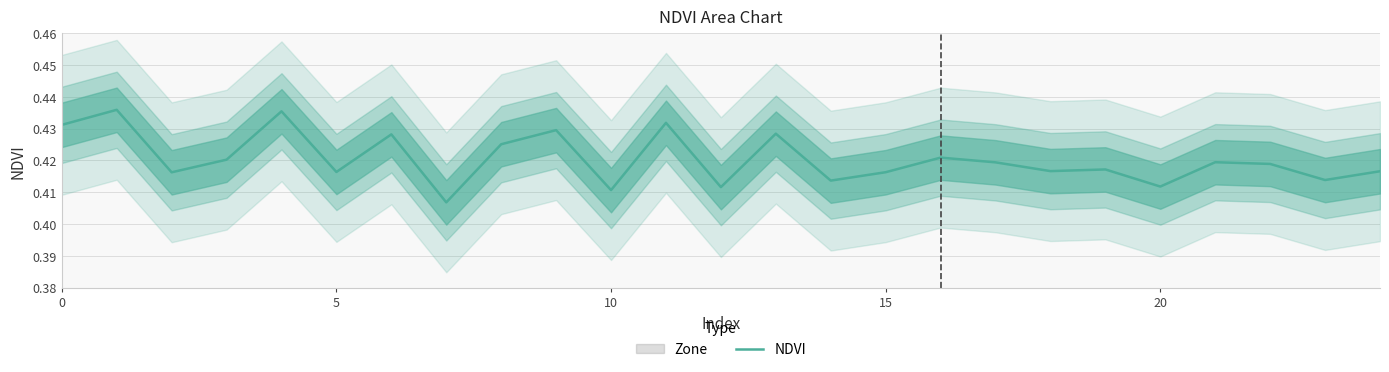

Count the number of data series in this chart.

1